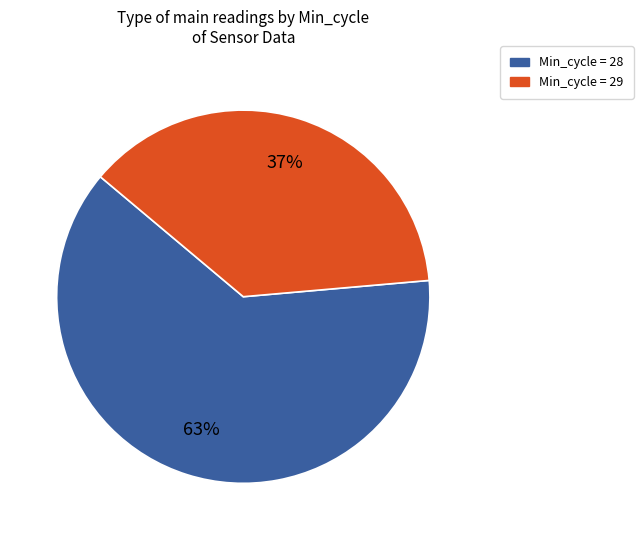

To the nearest percent, what is the average slice percentage?

50%